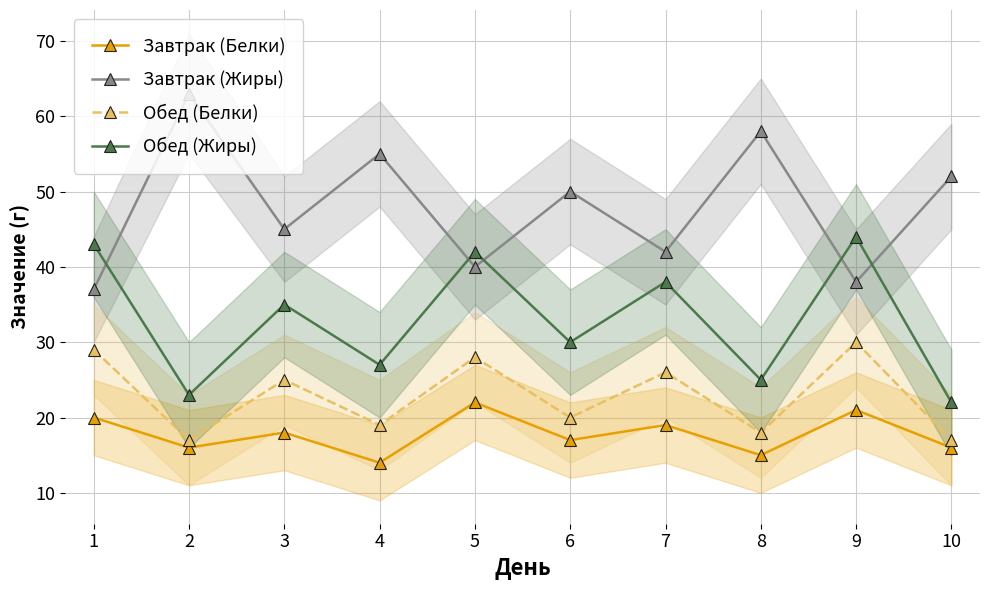

True or false: Обед (Белки) and Обед (Жиры) cross at least once.

False